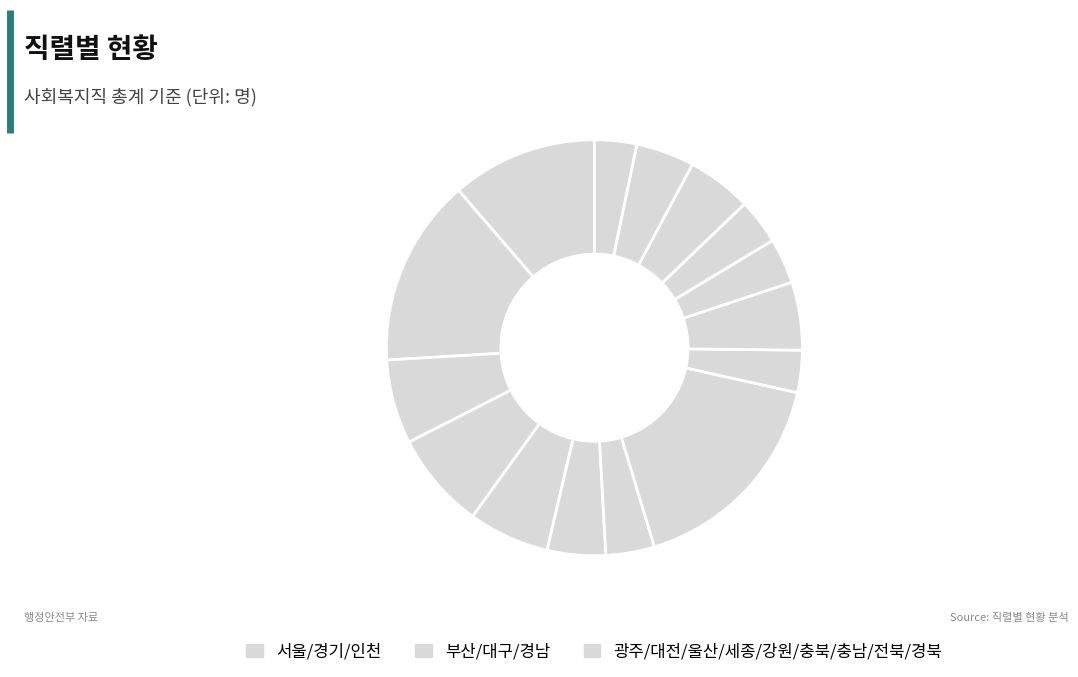

Count the number of slices in the pie.

15